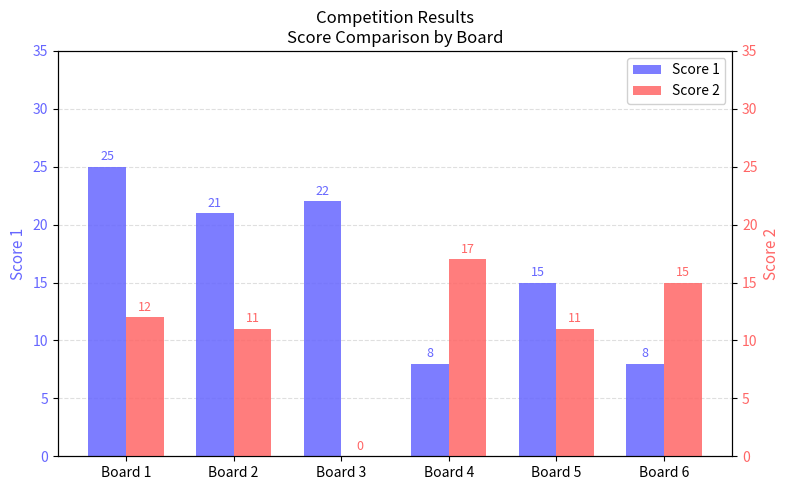

How many categories are shown in the chart?

6